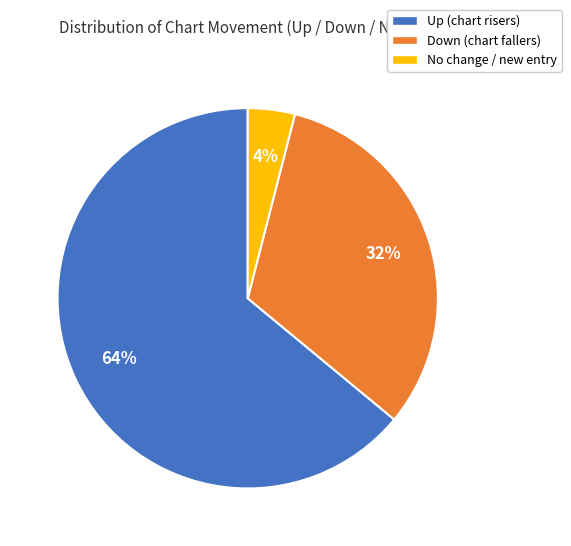

Is there any slice that represents more than half of the pie?

Yes